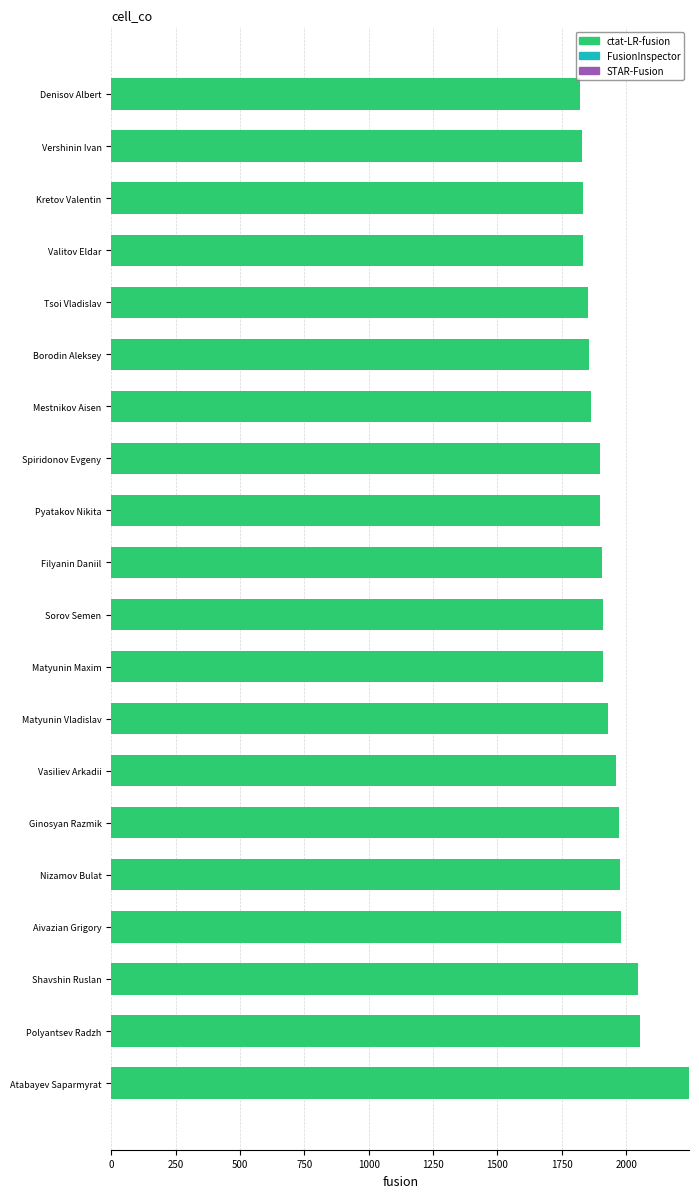

What is the difference between the maximum and minimum values?

423